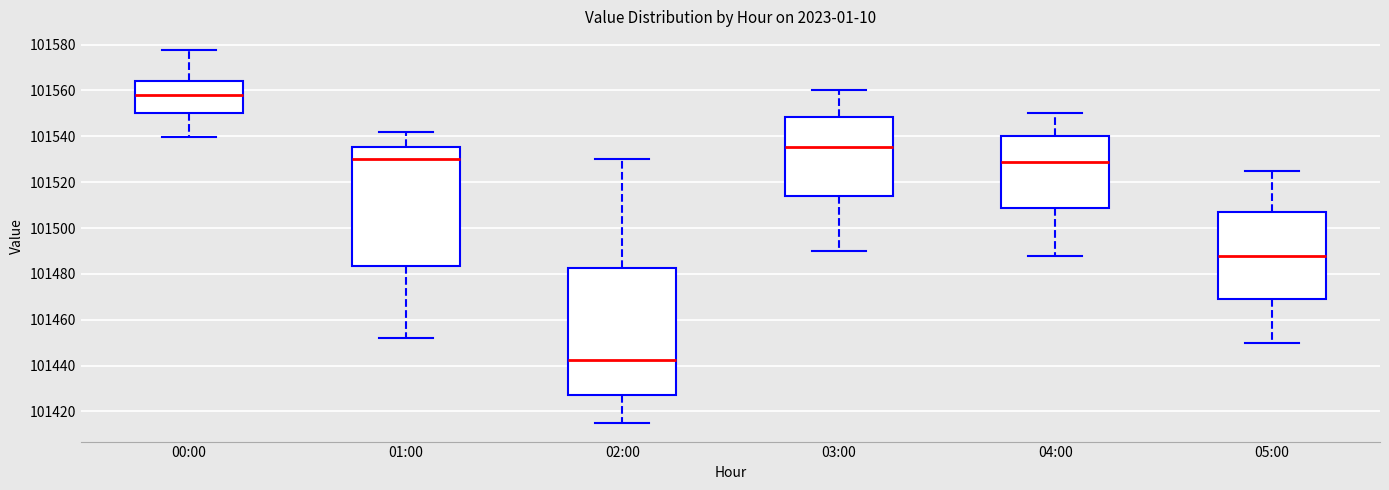

Which box is the tallest, from its lower edge to its upper edge?

02:00